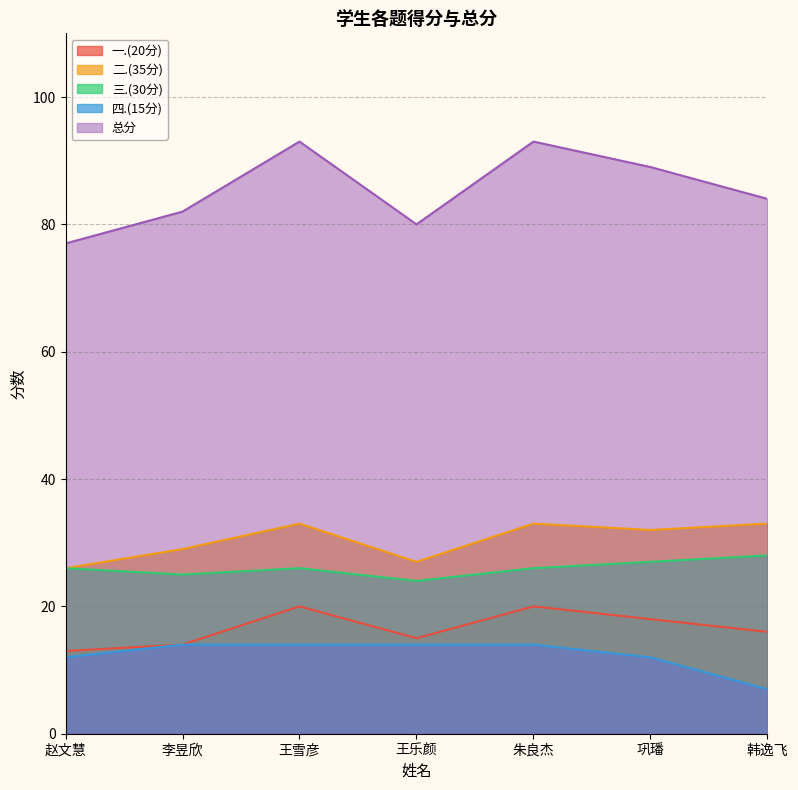

What is the value of the 四.(15分) point at the 3rd from the left?

14